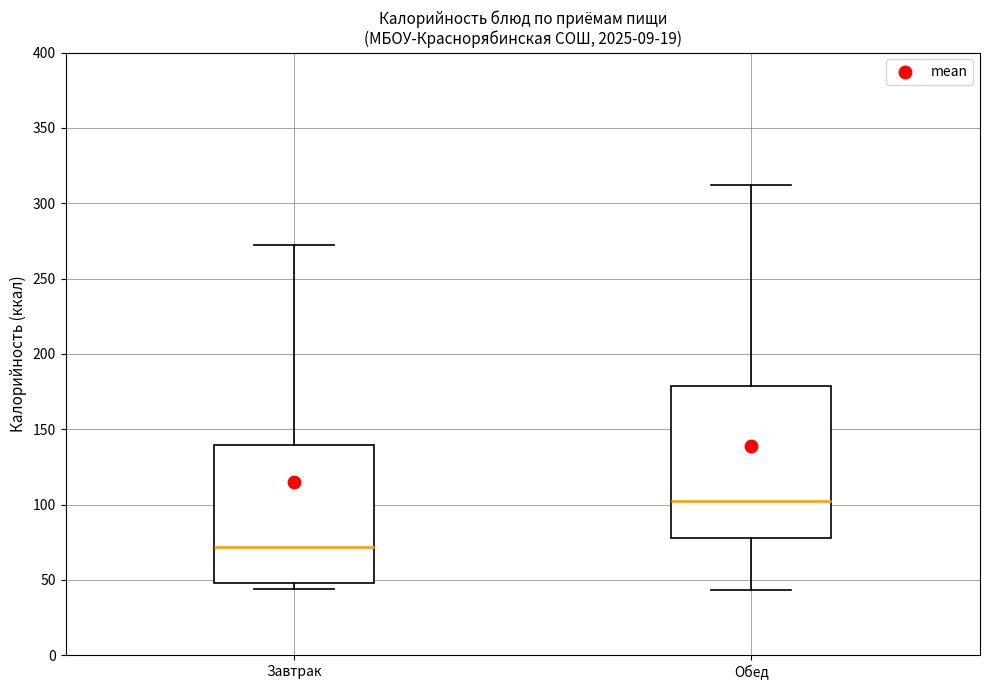

Which box is the tallest, from its lower edge to its upper edge?

Обед